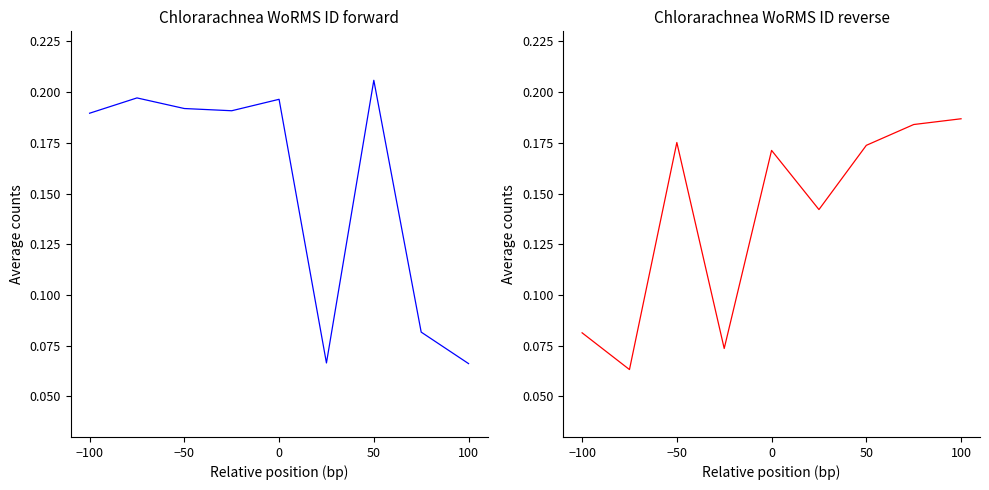

What are all the series names shown in the legend?

WoRMS ID (forward), WoRMS ID (reverse)